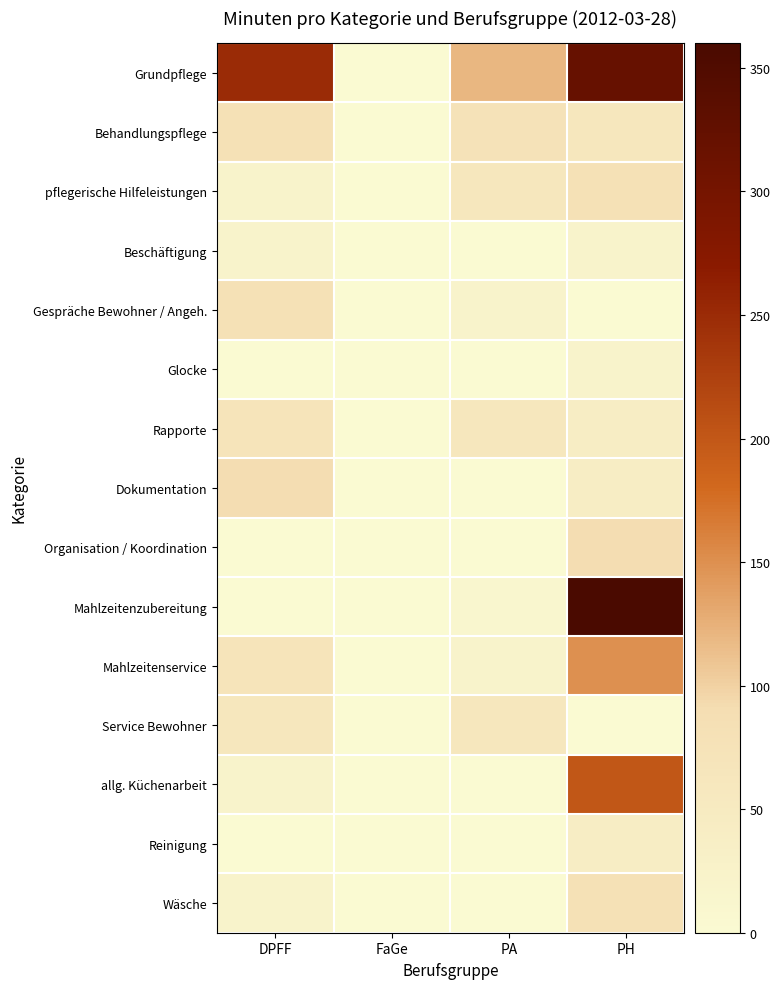

Which series has the largest range (max minus min)?

Mahlzeitenzubereitung